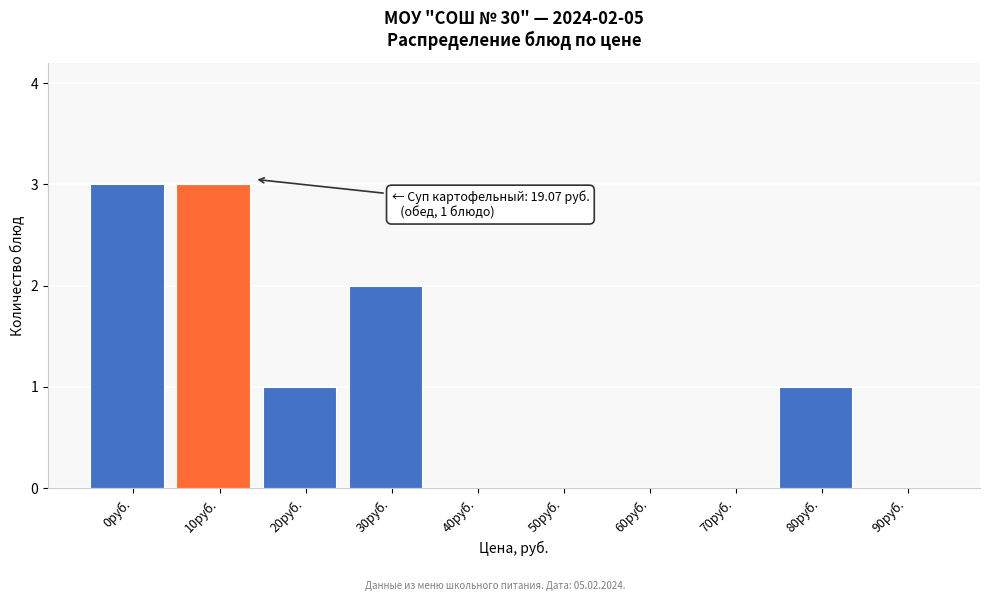

Reading left to right, extract all data points from this chart.

0руб.=3	10руб.=3	20руб.=1	30руб.=2	40руб.=0	50руб.=0	60руб.=0	70руб.=0	80руб.=1	90руб.=0